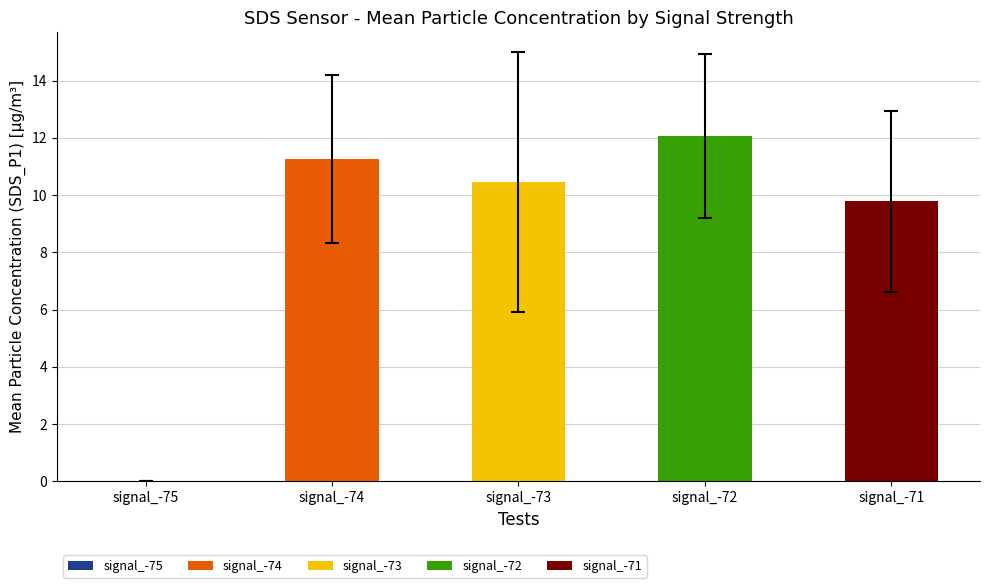

Is it true that the value at signal_-73 is 17.5?

False